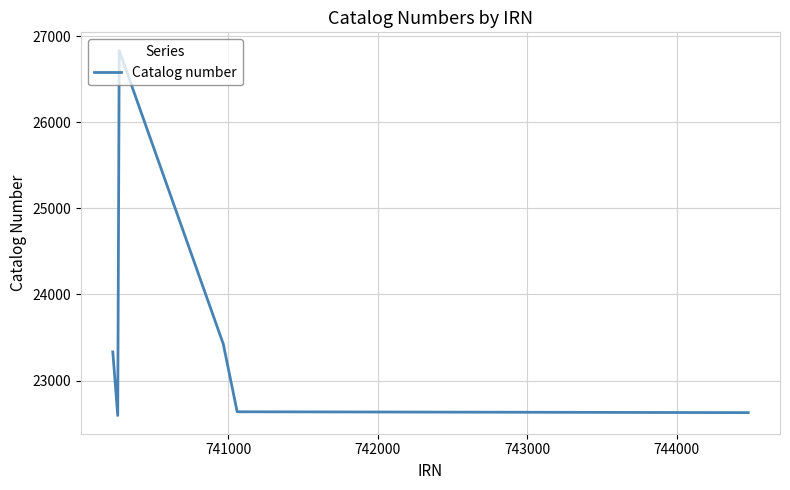

How many interior local peaks (higher than both neighbors) does the data have?

1